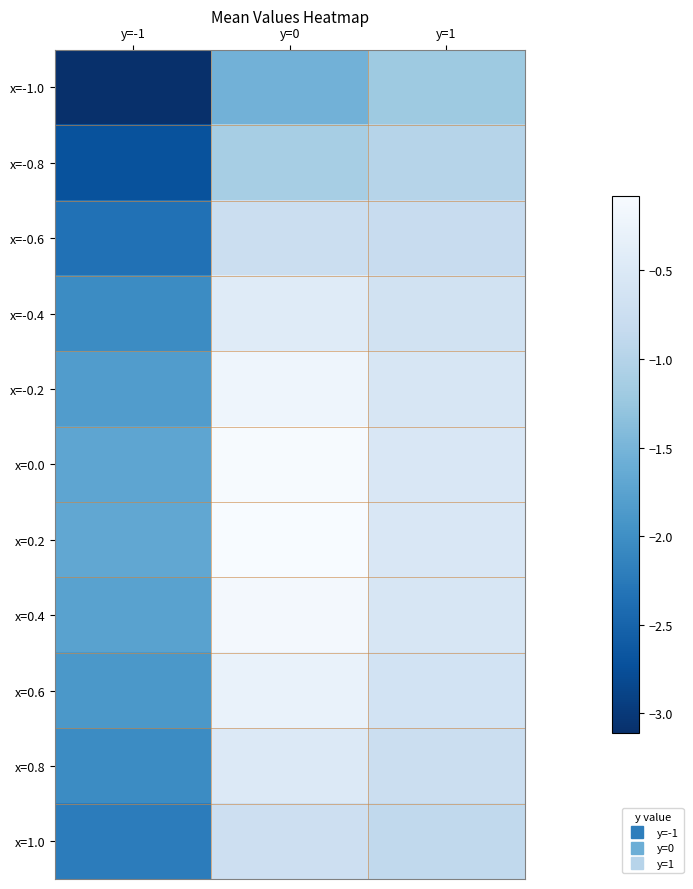

At which category is the sum across all series the highest?

y=0